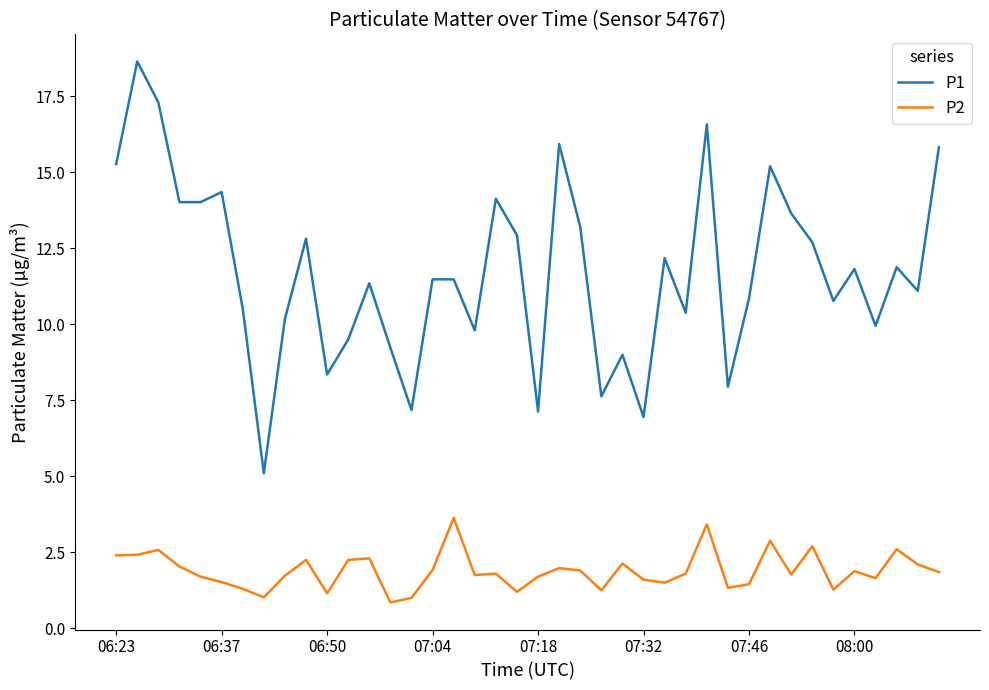

Rank the series by their maximum value, from highest to lowest.

P1, P2